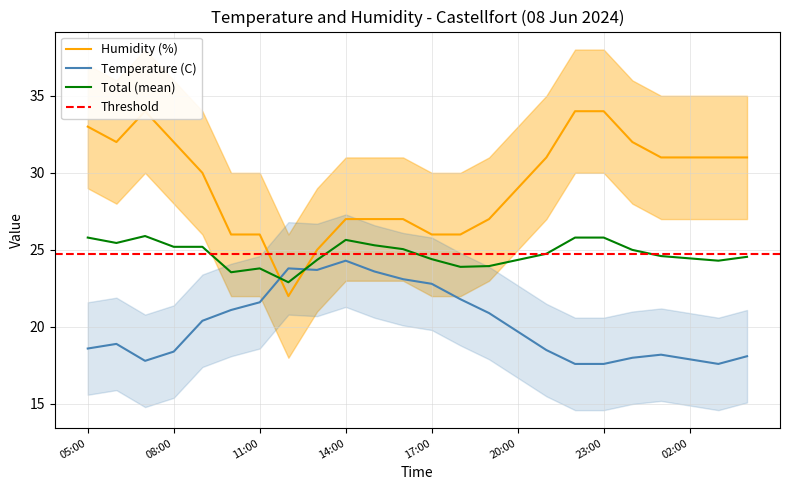

What is the spread (max minus min) of values at 10:00?

4.9